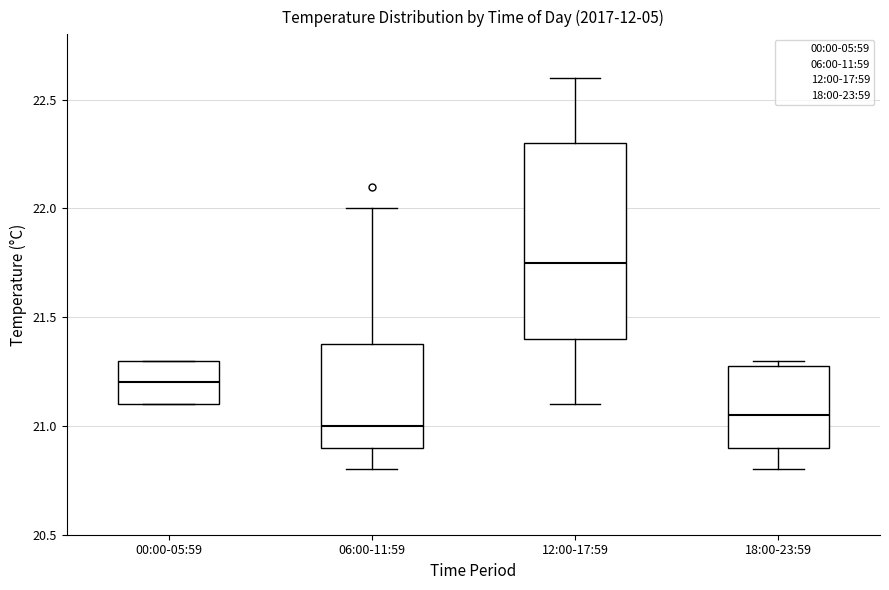

Which box has the lowest median line?

06:00-11:59